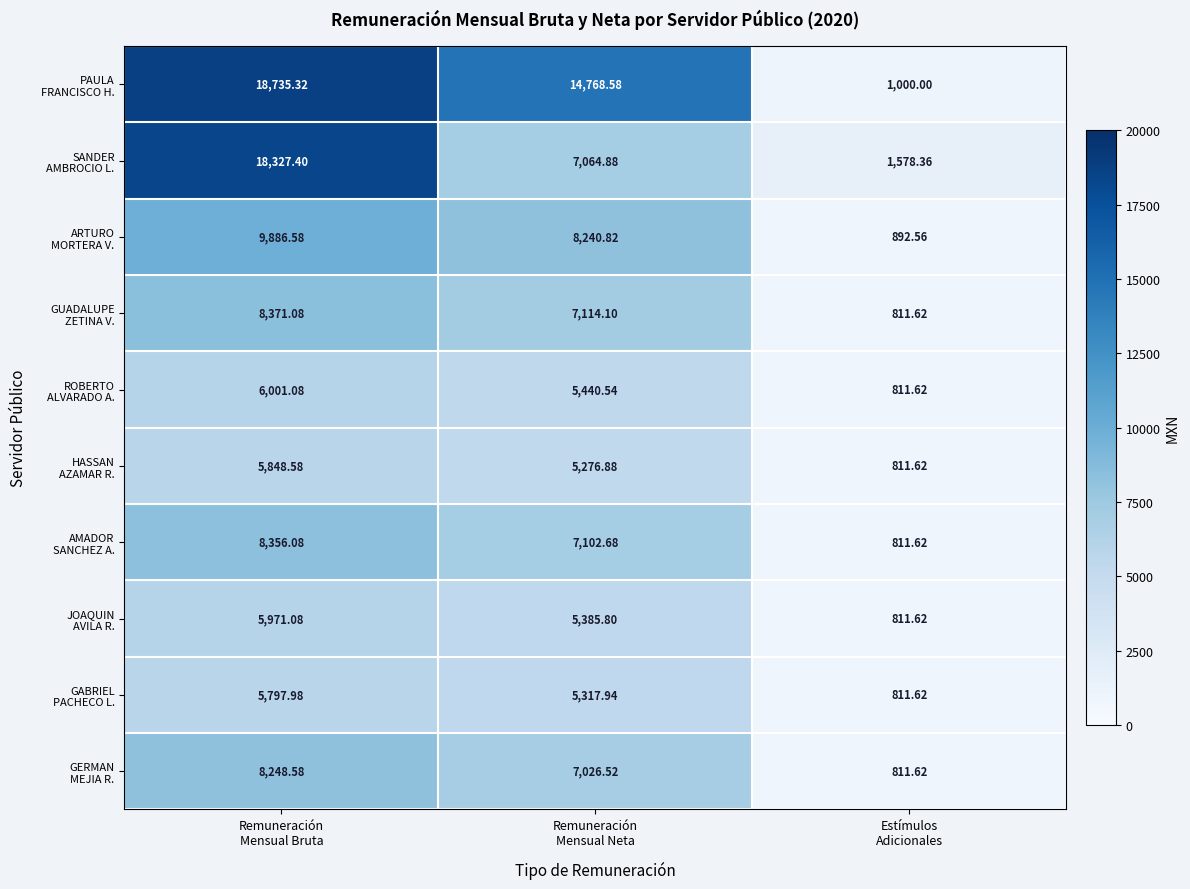

How many data points does each series have?

3